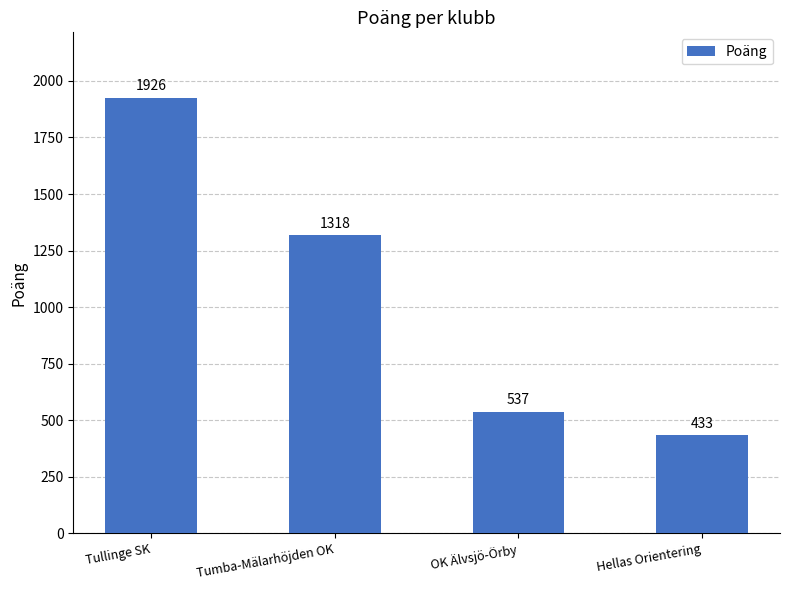

What value does the data have at OK Älvsjö-Örby?

537